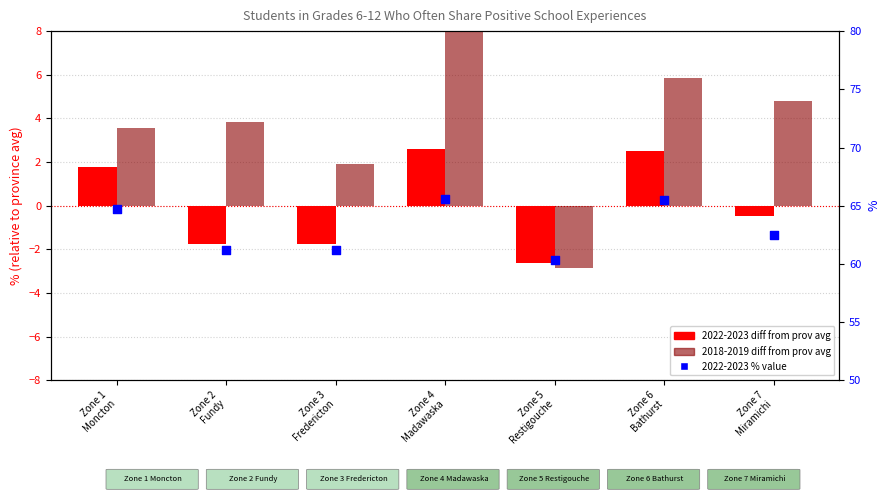

Which series reaches the maximum Y coordinate?

2022-2023 % value